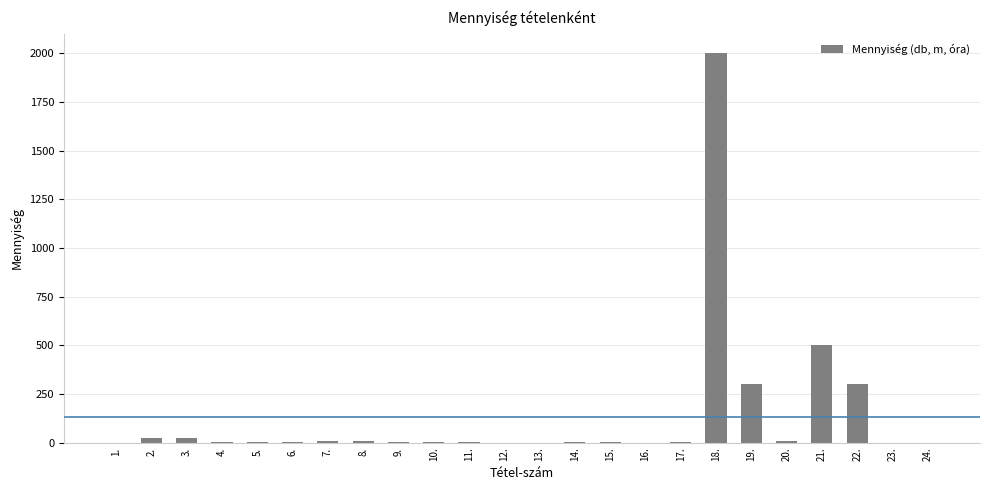

What is the maximum value shown in the chart?

2000